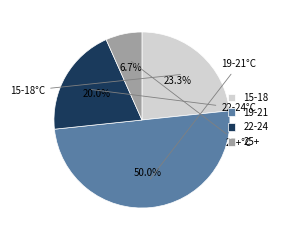

Combined, what portion of the pie is 22-24 and 25+?

26.7%